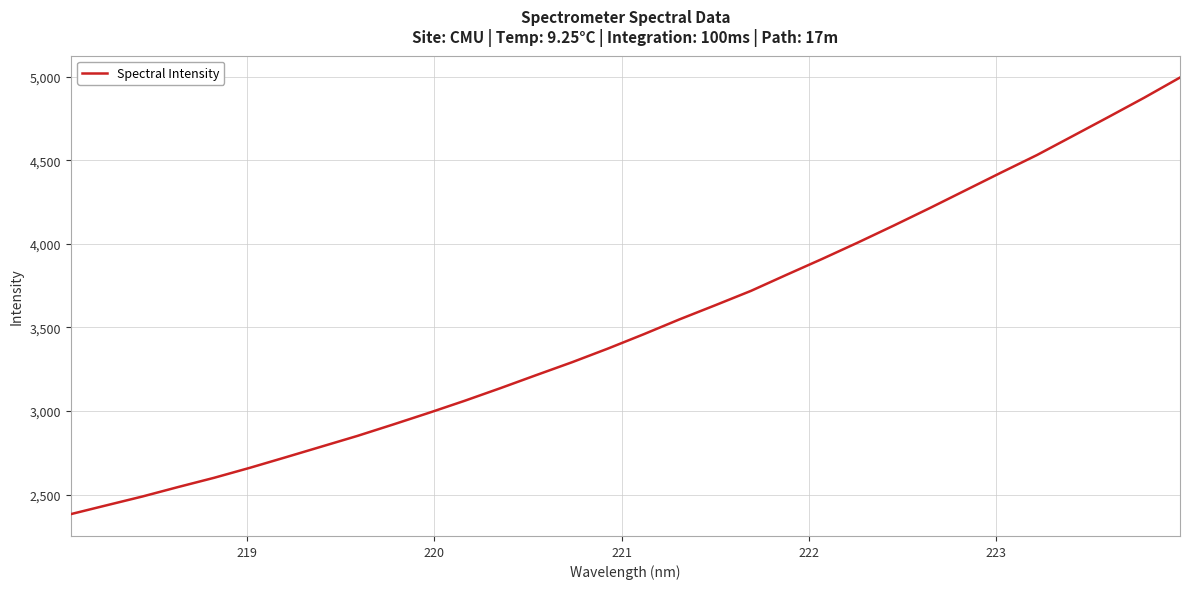

What is the average value?

3513.8